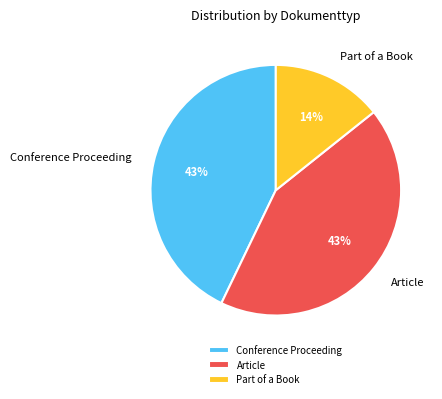

Does Part of a Book account for over 50% of the chart?

No